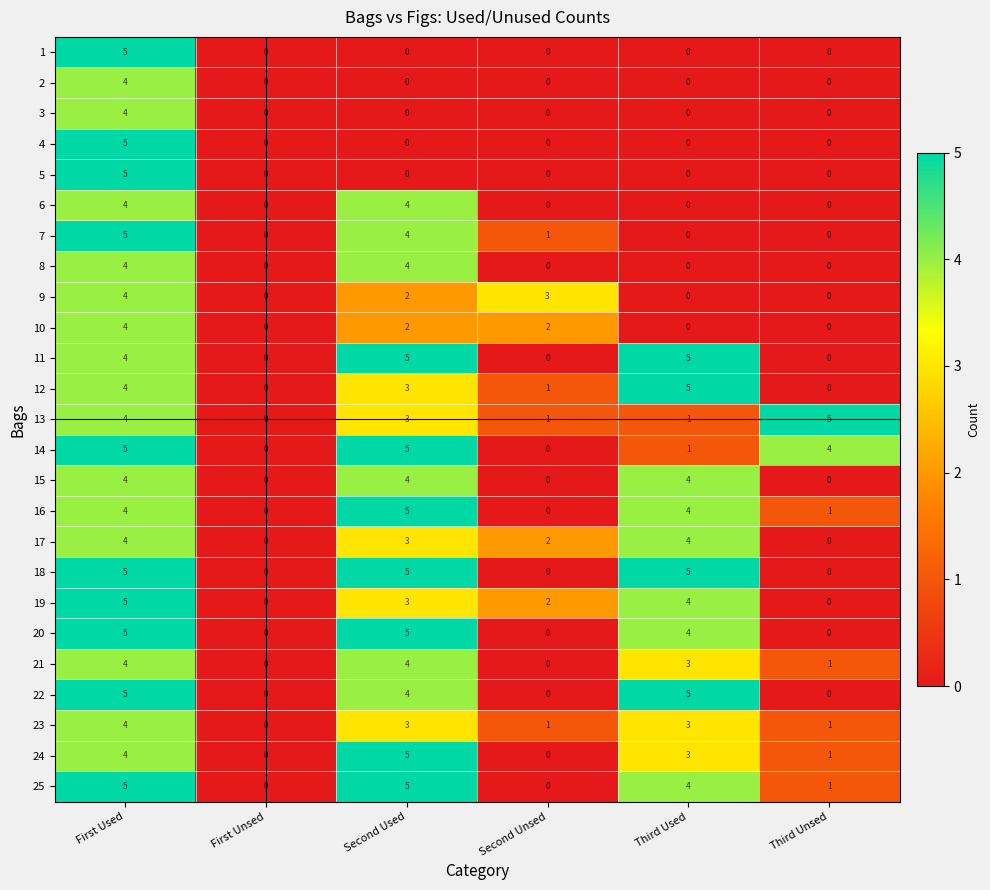

Is it true that 2 equals 7 at First Used?

False